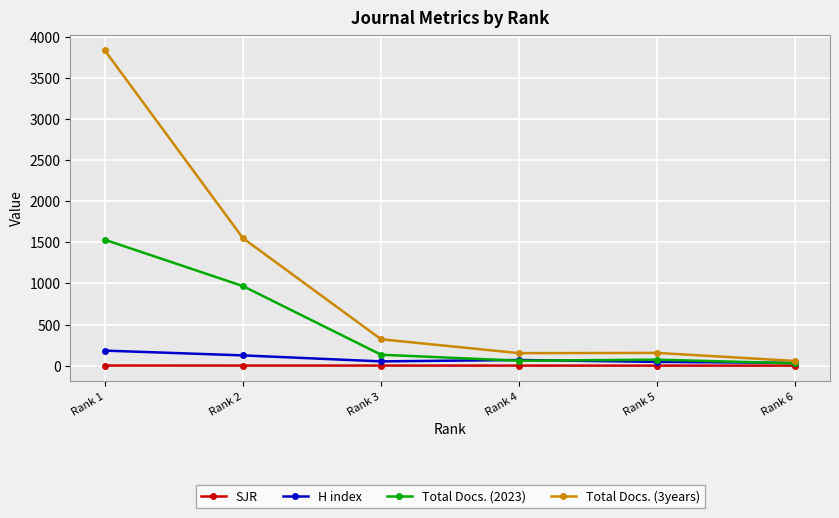

What is the value of the Total Docs. (2023) point at the 2nd from the left?

968.0